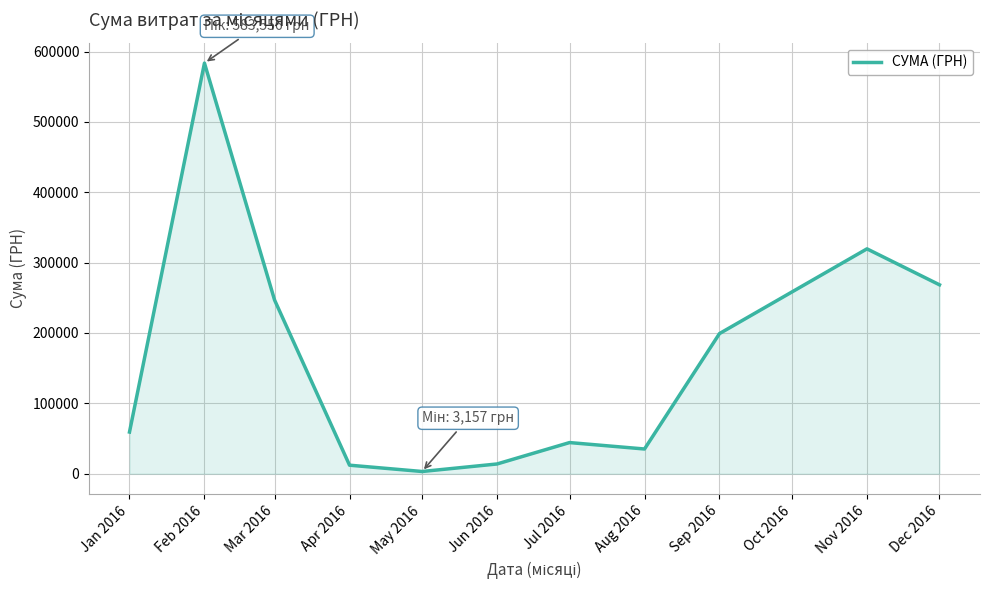

How many lines are shown in the chart?

1